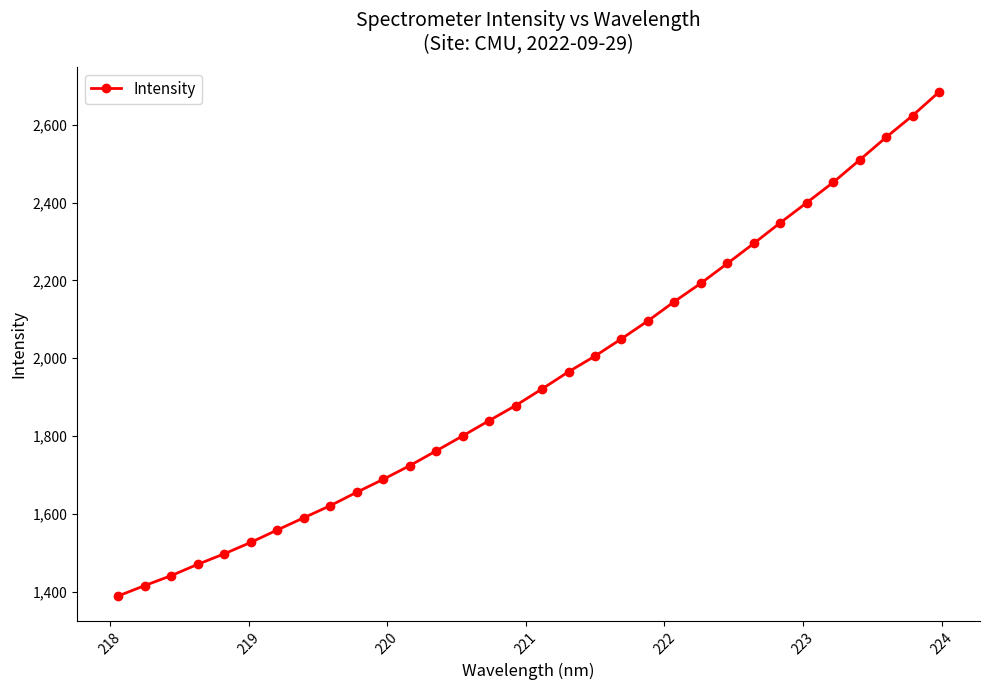

What is the difference between the second highest and minimum values?

1233.9